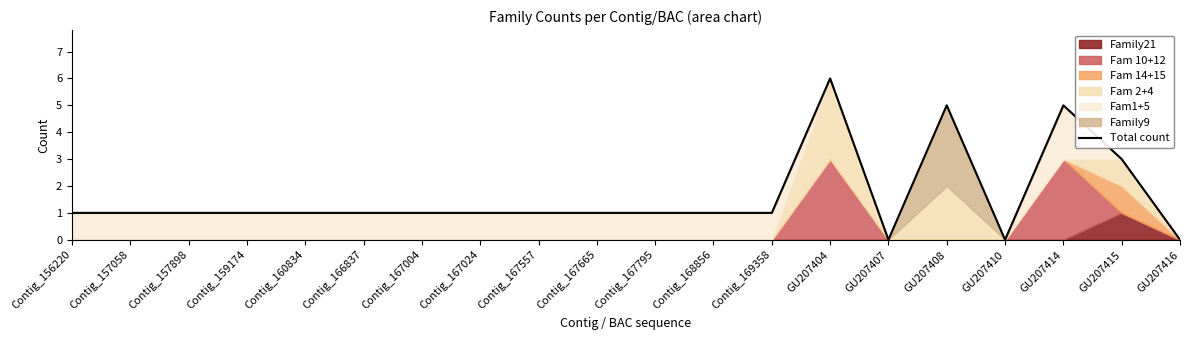

What is the sum of the values at Contig_169358 and GU207404?

7